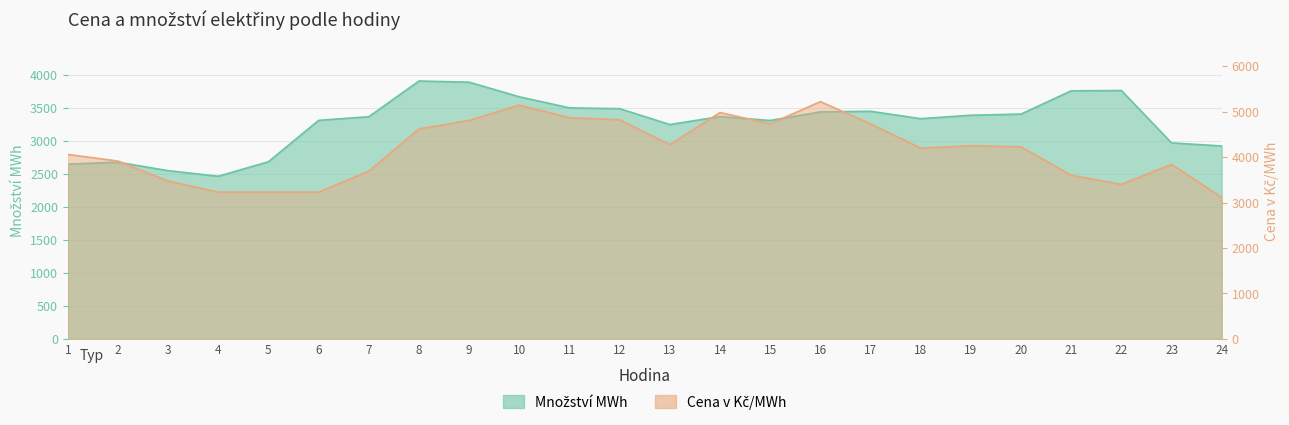

What is the value of the Množství MWh point at the 7th from the left?

3367.6